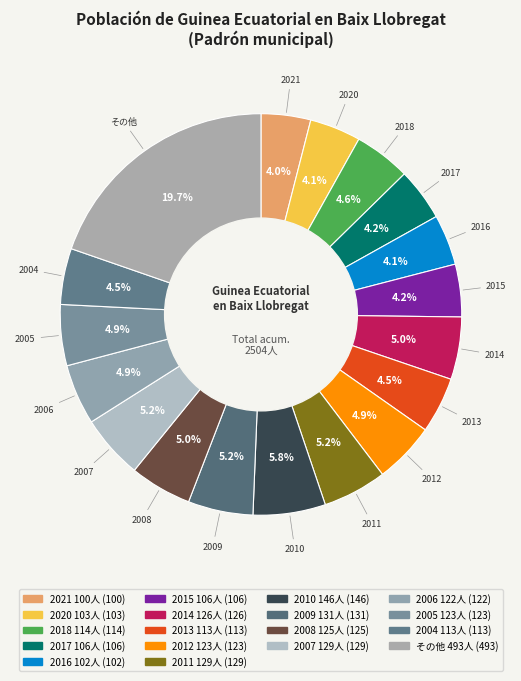

Count the number of slices in the pie.

18